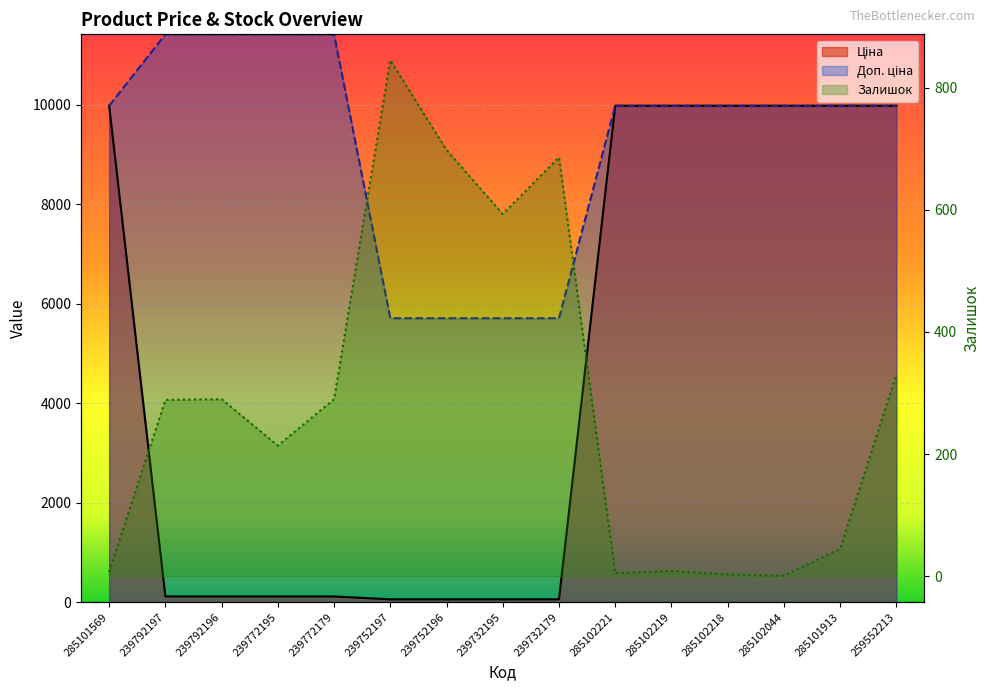

What is the maximum value for Ціна?

9975.0